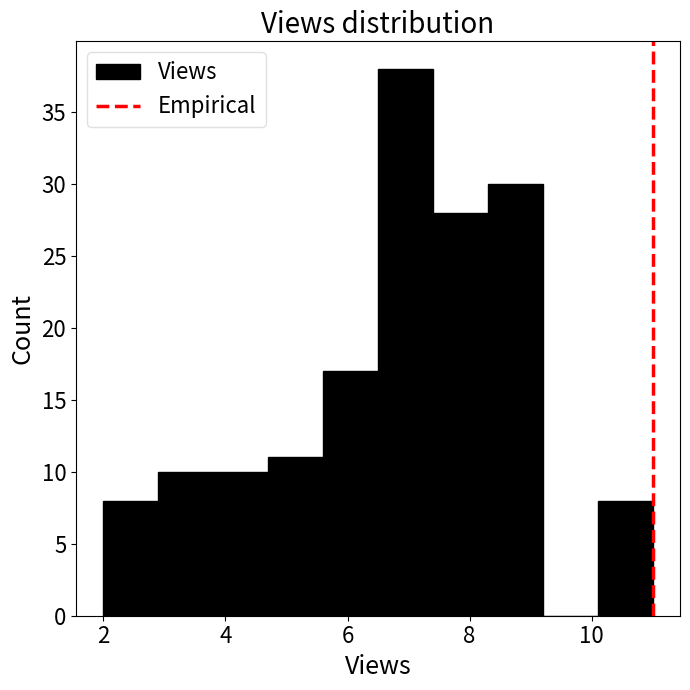

Reading left to right, transcribe this chart: for each bar, give the range it covers on the x-axis and its height. Neither the bar edges nor the heights are printed on the chart, so give them approximately, as read against the axes.

2.0 to 2.9: 8
2.9 to 3.8: 10
3.8 to 4.7: 10
4.7 to 5.6: 11
5.6 to 6.5: 17
6.5 to 7.4: 38
7.4 to 8.3: 28
8.3 to 9.2: 30
9.2 to 10.1: 0
10.1 to 11.0: 8